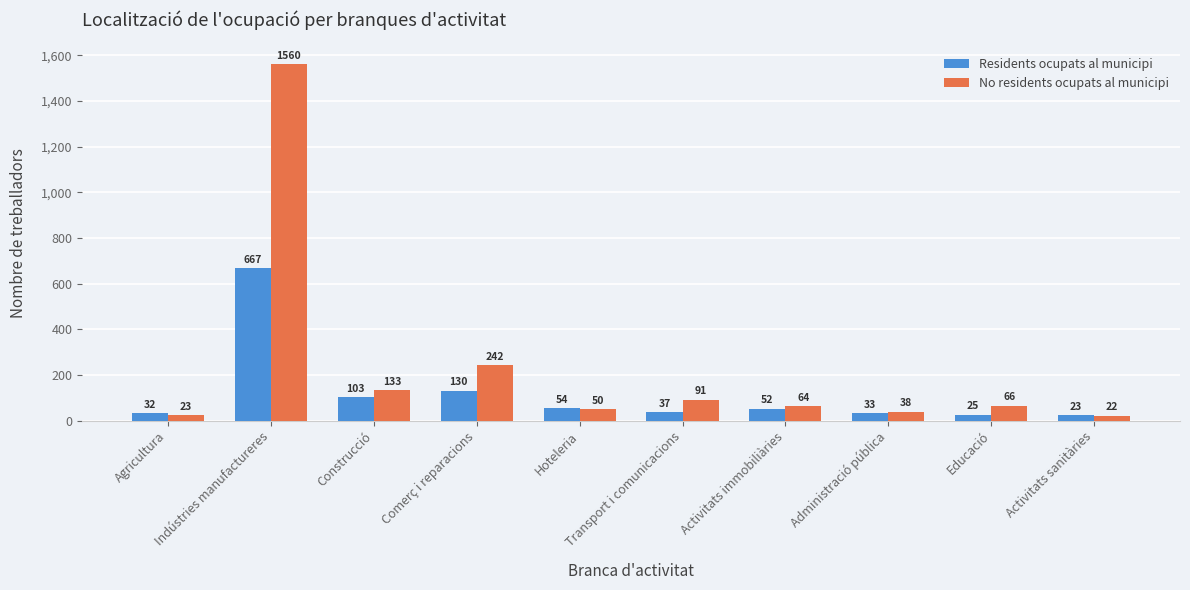

At how many categories does at least one series exceed 360?

1